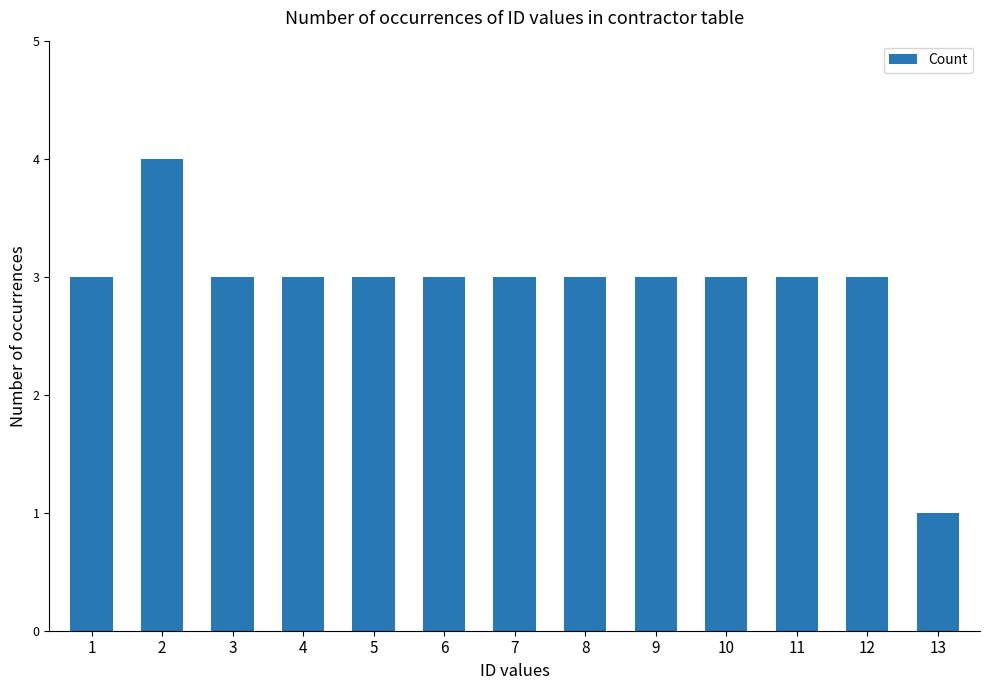

What is the value of the 2nd bar from the left?

4